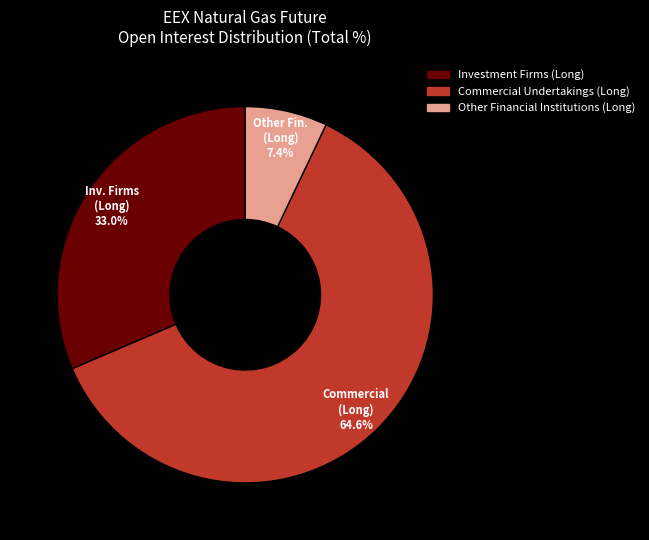

Approximately how many times larger is the value at Other Financial Institutions (Long) compared to Commercial Undertakings (Long)?

0.1